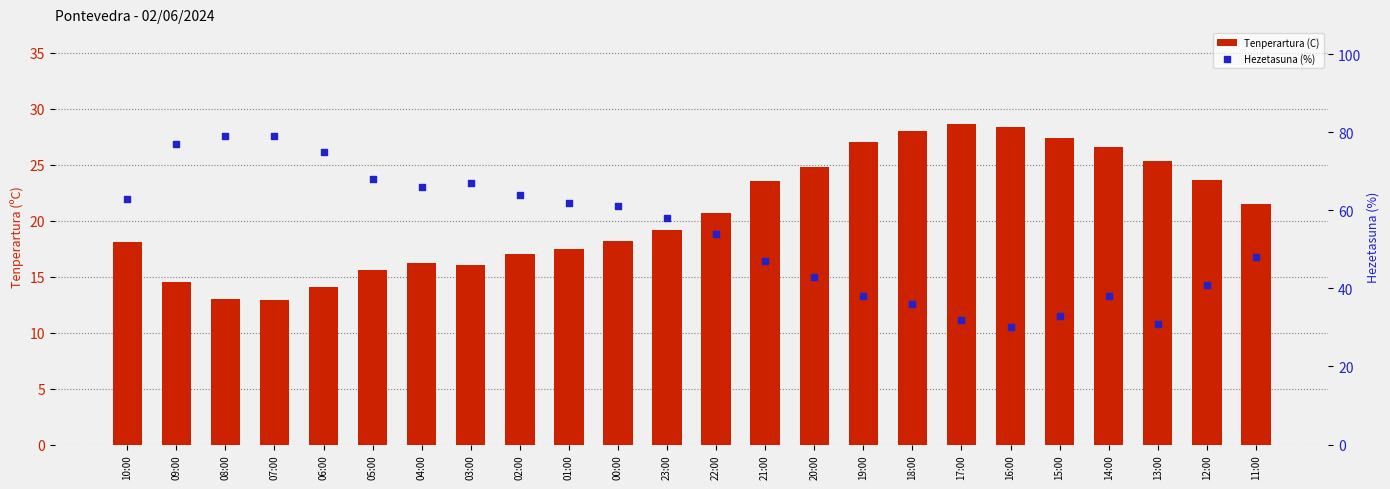

Which series contains the lowest Y value?

Tenperartura (C)